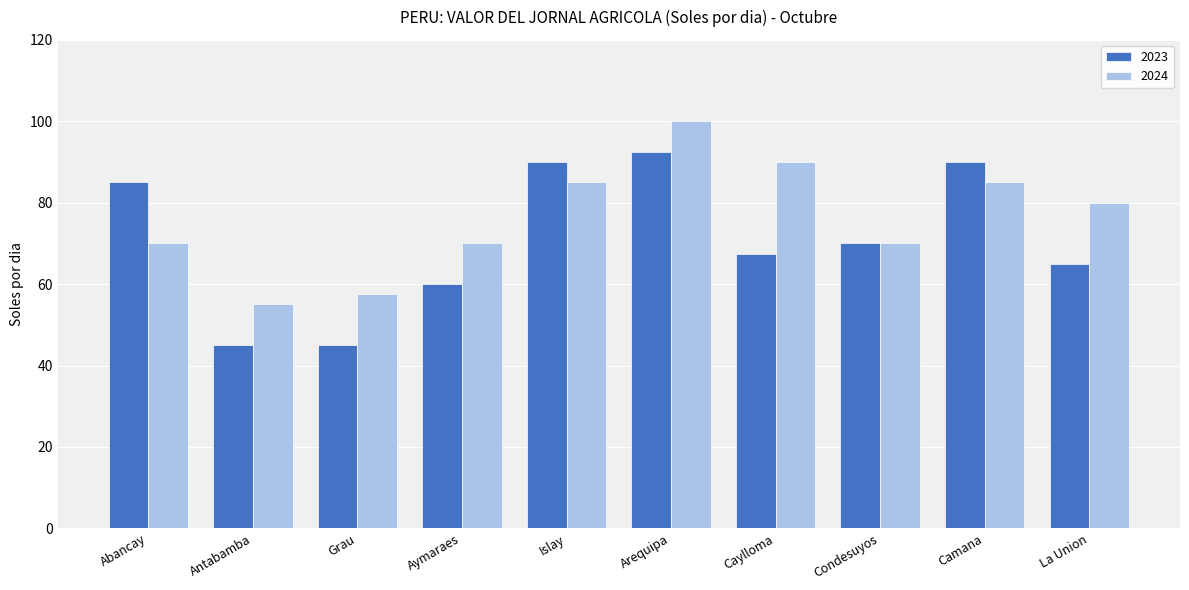

What are all the series names shown in the legend?

2023, 2024